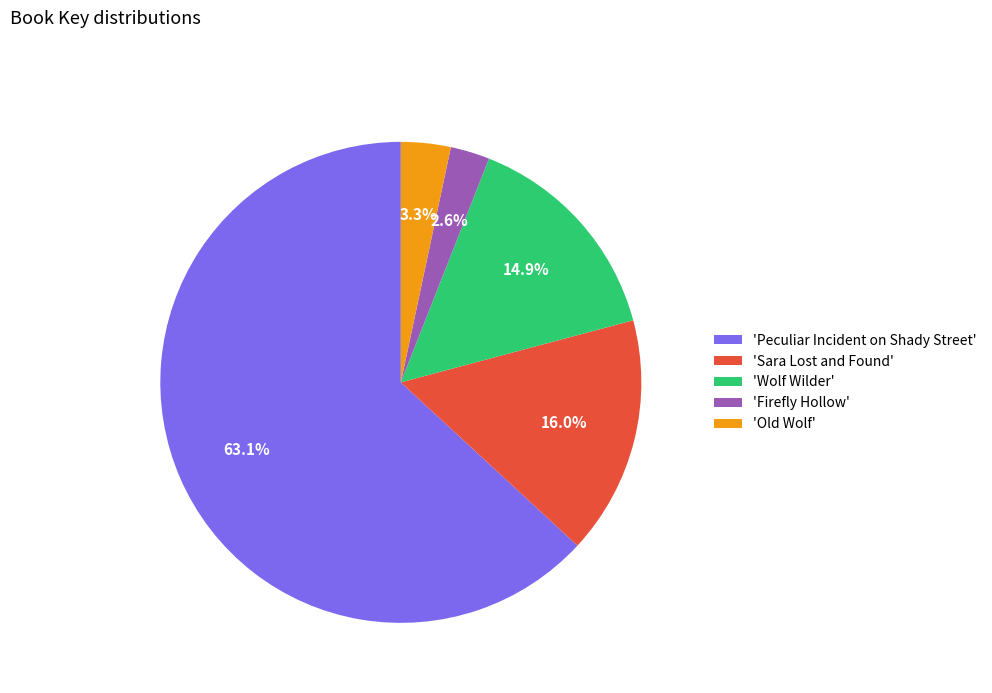

Does 'Peculiar Incident on Shady Street' account for over 50% of the chart?

Yes